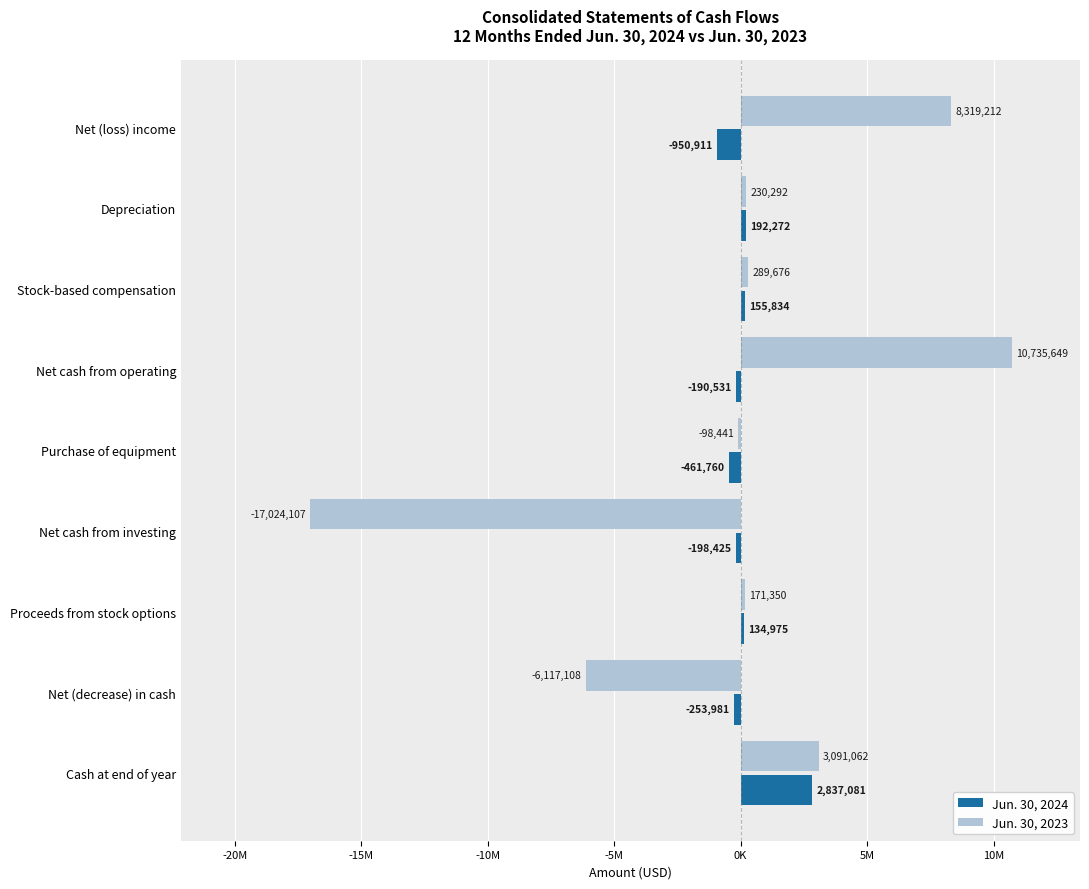

What are all the series names shown in the legend?

Jun. 30, 2024, Jun. 30, 2023